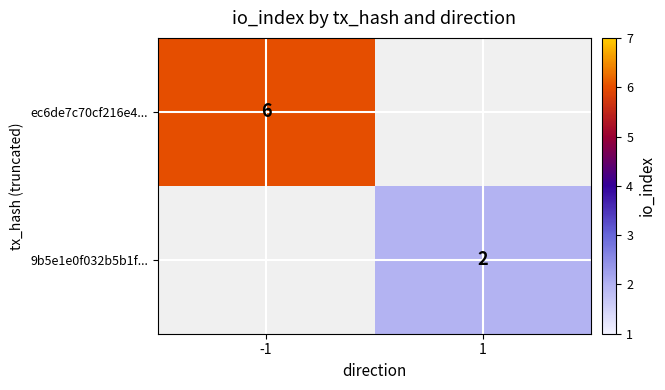

The value of ec6de7c70cf216e4... at -1 is 2. True or false?

False